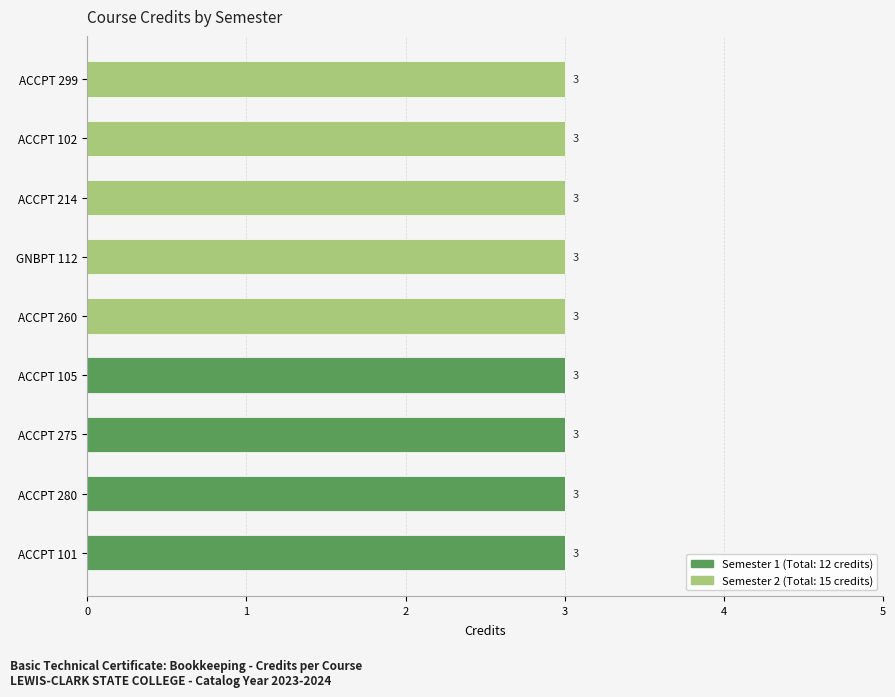

What is the total value across all series at ACCPT 214?

3